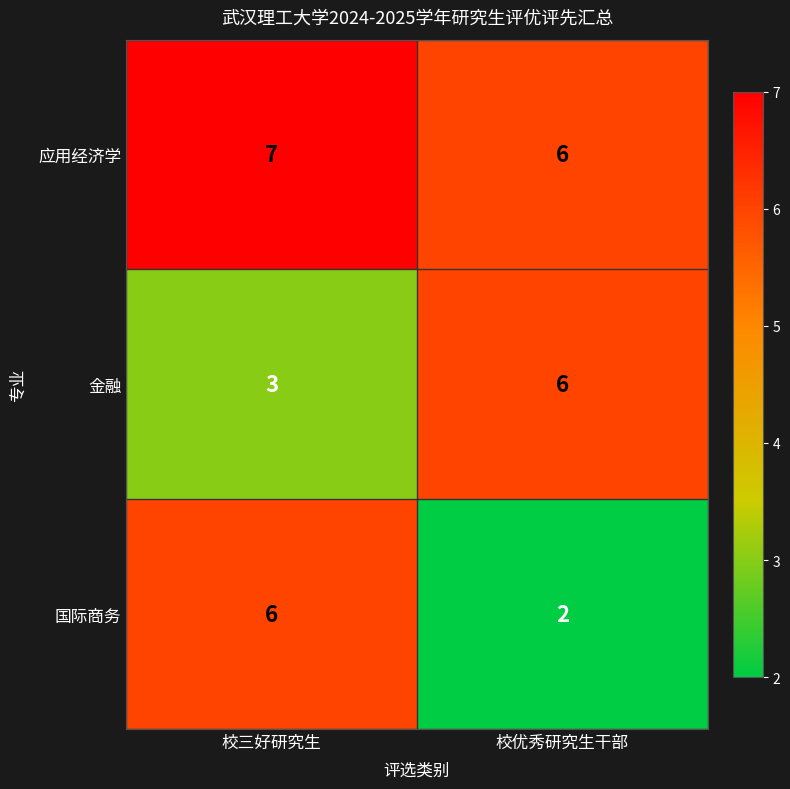

Which series has the largest total across all categories?

应用经济学